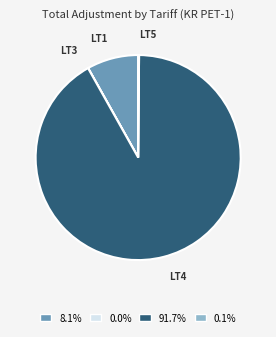

Is 91.7% the majority of the pie?

Yes